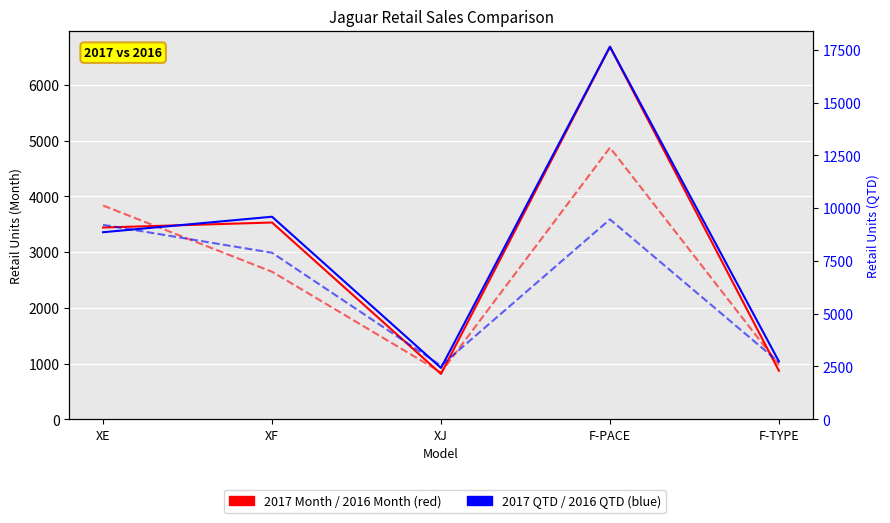

Is it true that 2017 QTD equals 2737 at F-TYPE?

True